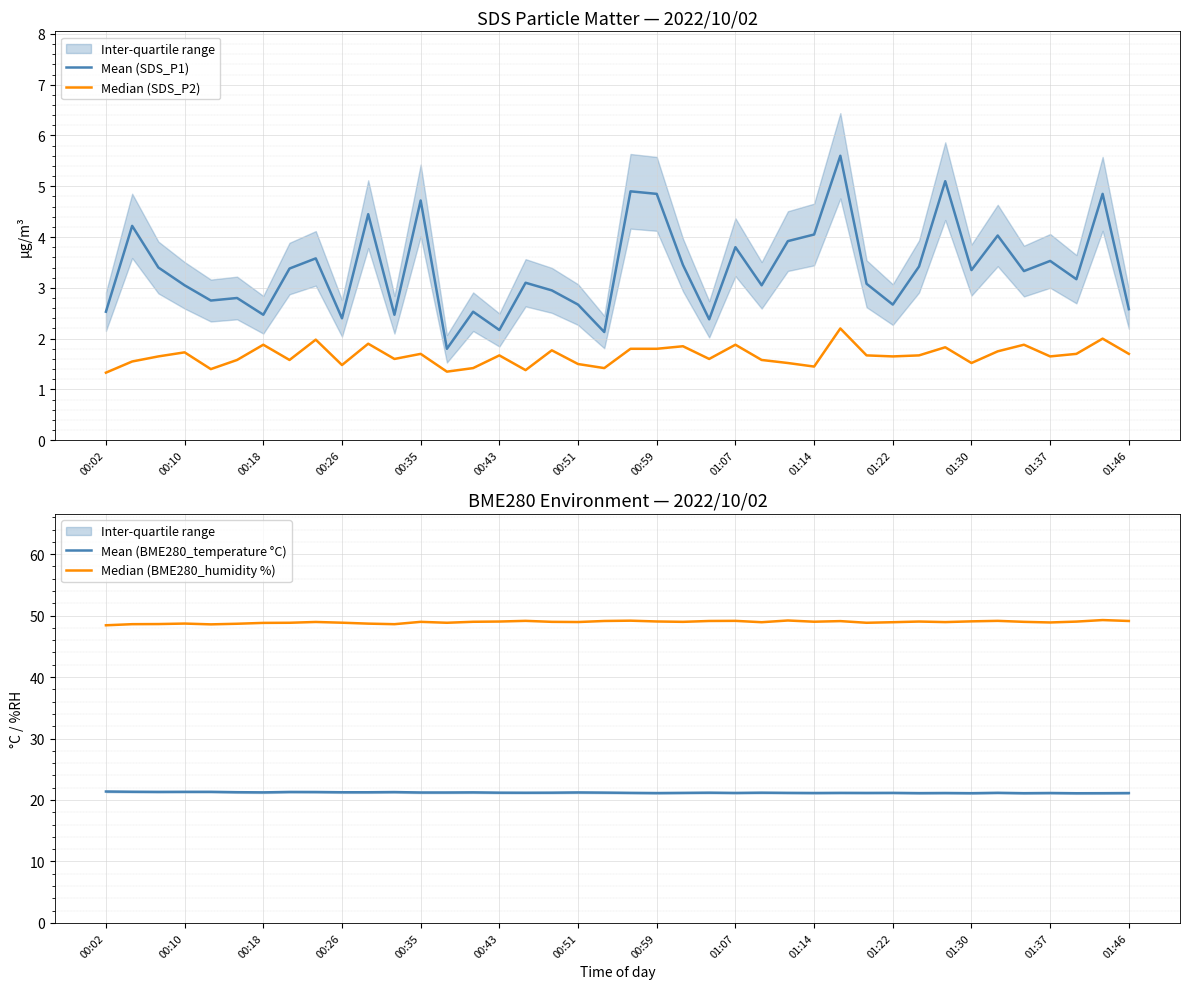

The Mean (SDS_P1) series shows 2.2 at 00:43. True or false?

True